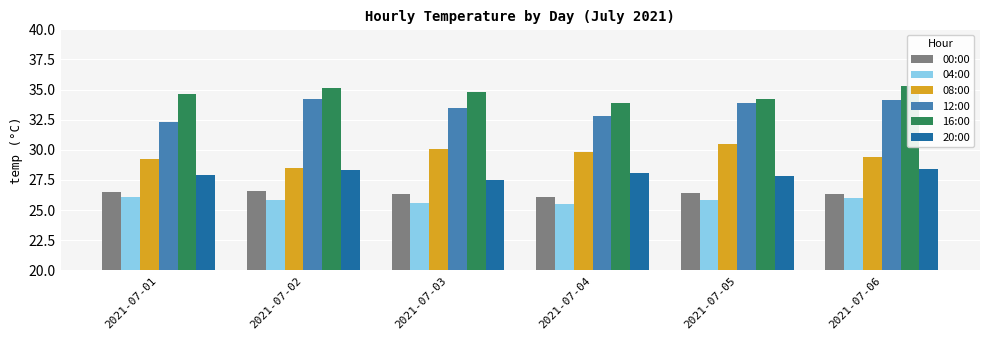

How many values in the 16:00 series exceed 34?

5